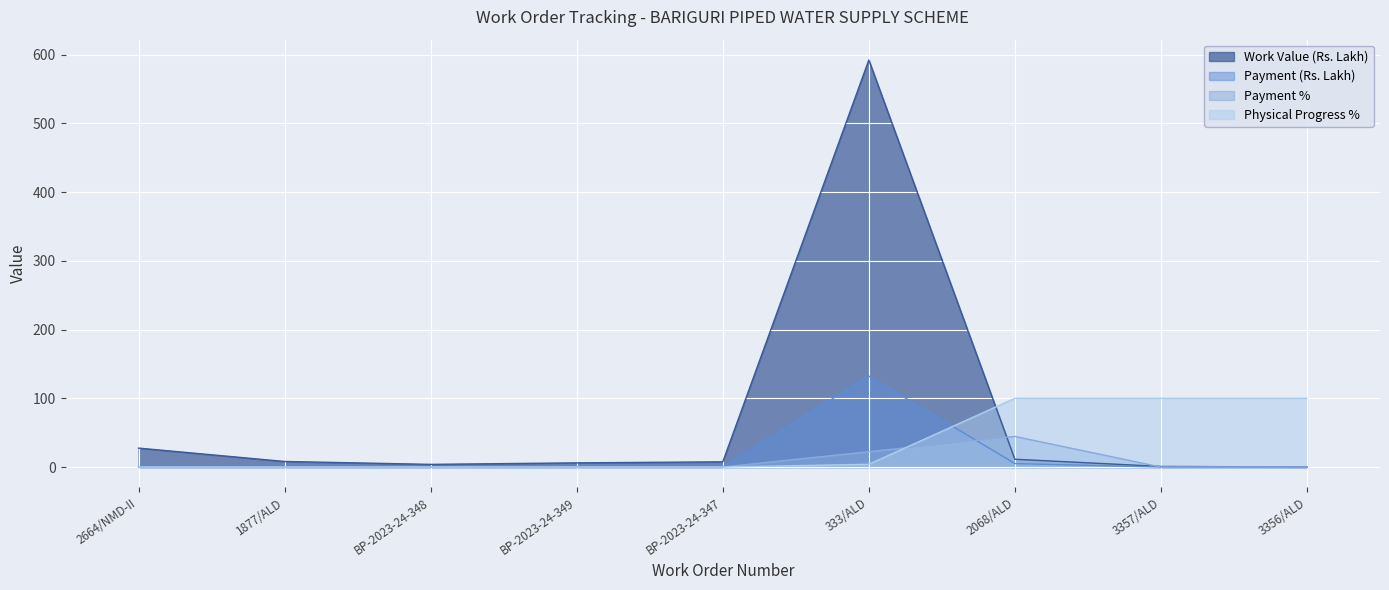

Reading left to right, what are all the values shown in this chart?

Work Value (Rs. Lakh): 2664/NMD-II=27.6	1877/ALD=8.1	BP-2023-24-348=3.9	BP-2023-24-349=6.1	BP-2023-24-347=7.6	333/ALD=592.2	2068/ALD=11.3	3357/ALD=0.9	3356/ALD=0.1
Payment (Rs. Lakh): 2664/NMD-II=0.0	1877/ALD=0.0	BP-2023-24-348=0.0	BP-2023-24-349=0.0	BP-2023-24-347=0.0	333/ALD=132.3	2068/ALD=5.0	3357/ALD=0.0	3356/ALD=0.0
Payment %: 2664/NMD-II=0.0	1877/ALD=0.0	BP-2023-24-348=0.0	BP-2023-24-349=0.0	BP-2023-24-347=0.0	333/ALD=22.3	2068/ALD=44.5	3357/ALD=0.0	3356/ALD=0.0
Physical Progress %: 2664/NMD-II=0.0	1877/ALD=0.0	BP-2023-24-348=0.0	BP-2023-24-349=0.0	BP-2023-24-347=0.0	333/ALD=4.0	2068/ALD=100.0	3357/ALD=100.0	3356/ALD=100.0